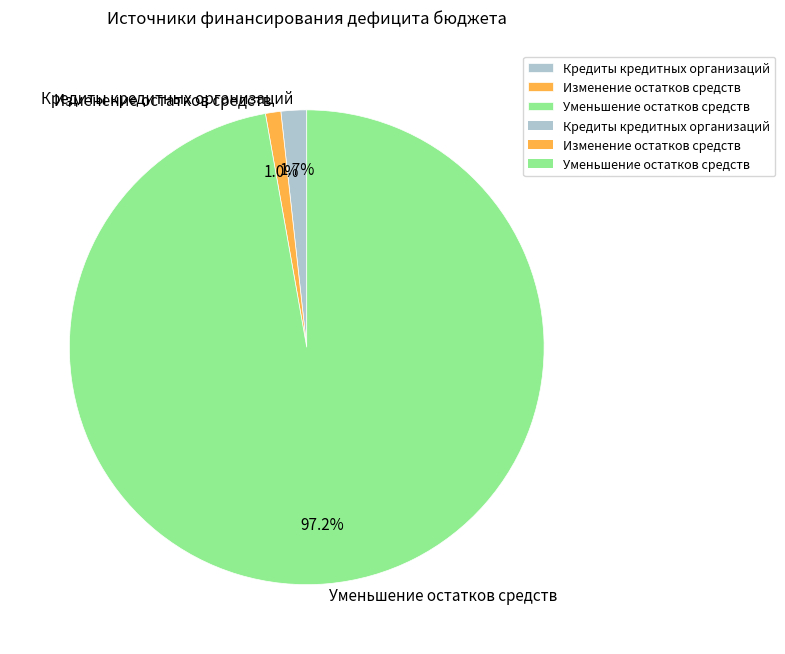

Rank the categories by value from lowest to highest.

Изменение остатков средств, Кредиты кредитных организаций, Уменьшение остатков средств